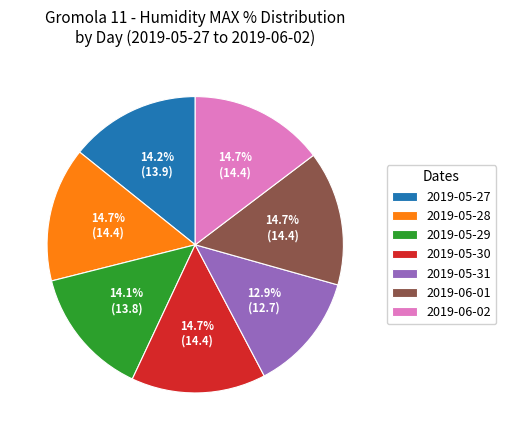

To the nearest percent, what portion does 2019-05-29 represent?

14%